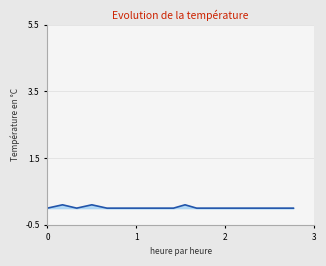

What is the maximum value shown in the chart?

0.1